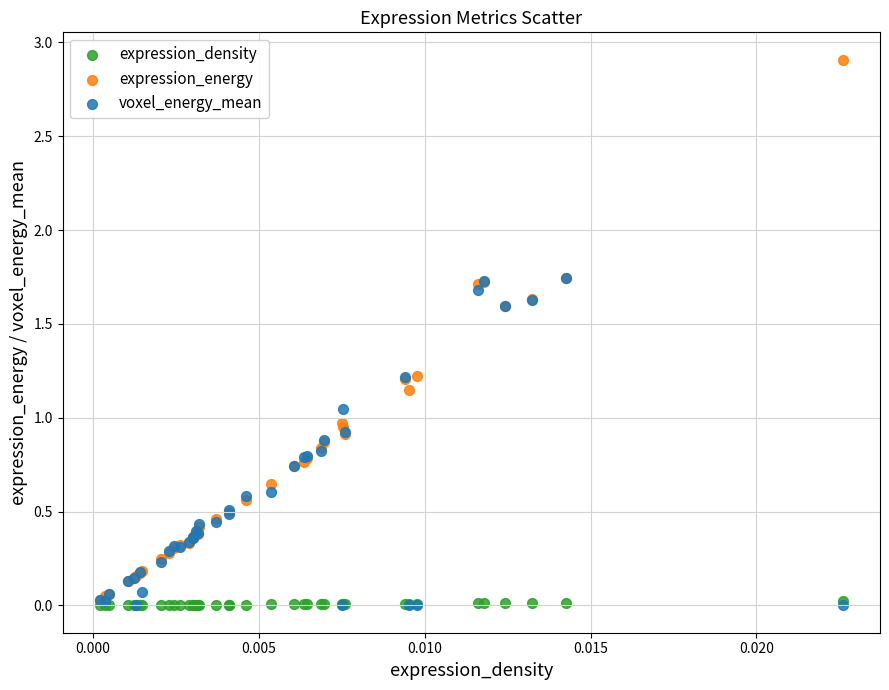

Which series has the widest spread of Y values?

expression_energy